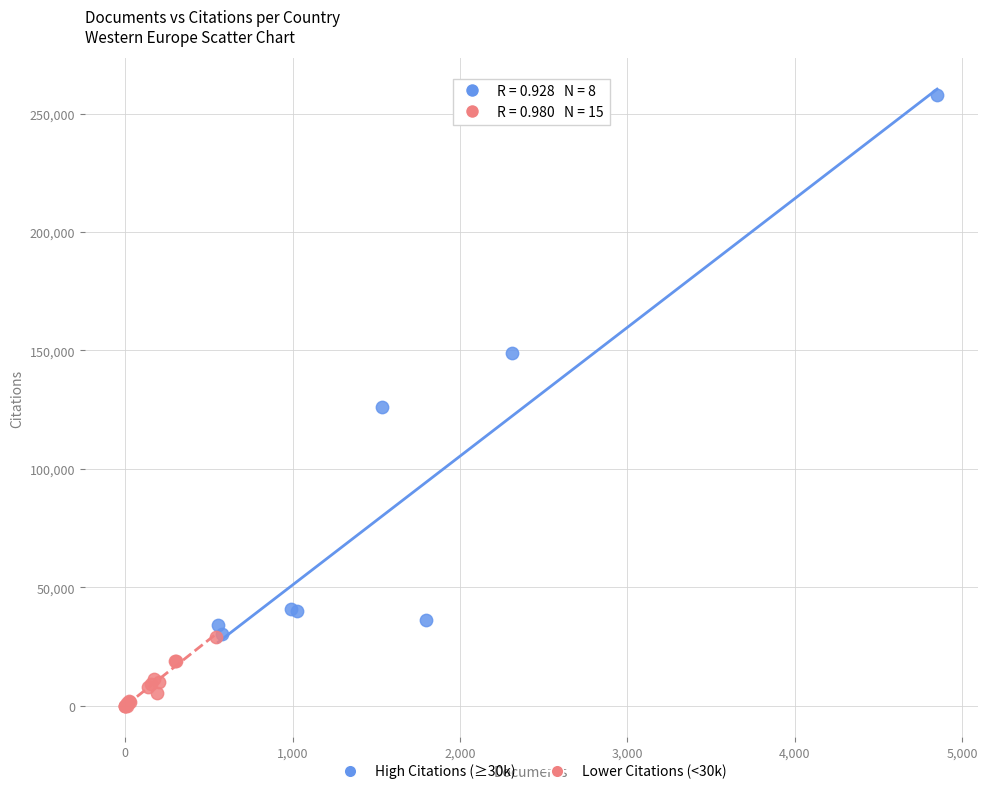

Which series reaches the maximum Y coordinate?

High Citations (≥30k)